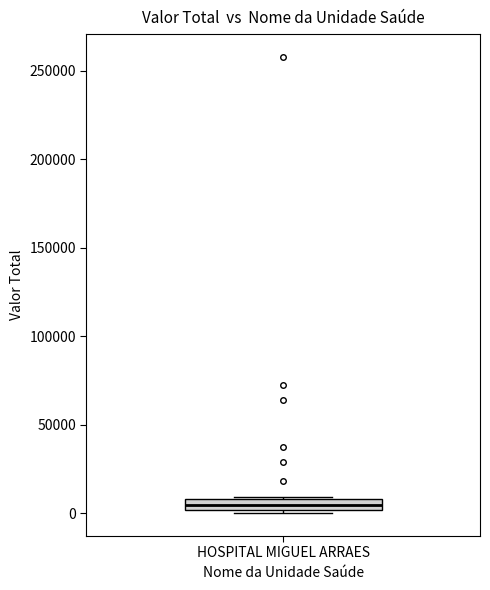

Where is the lower edge of the box for HOSPITAL MIGUEL ARRAES on the y-axis? The values are not printed on the chart, so give them approximately, as read against the axis.

0